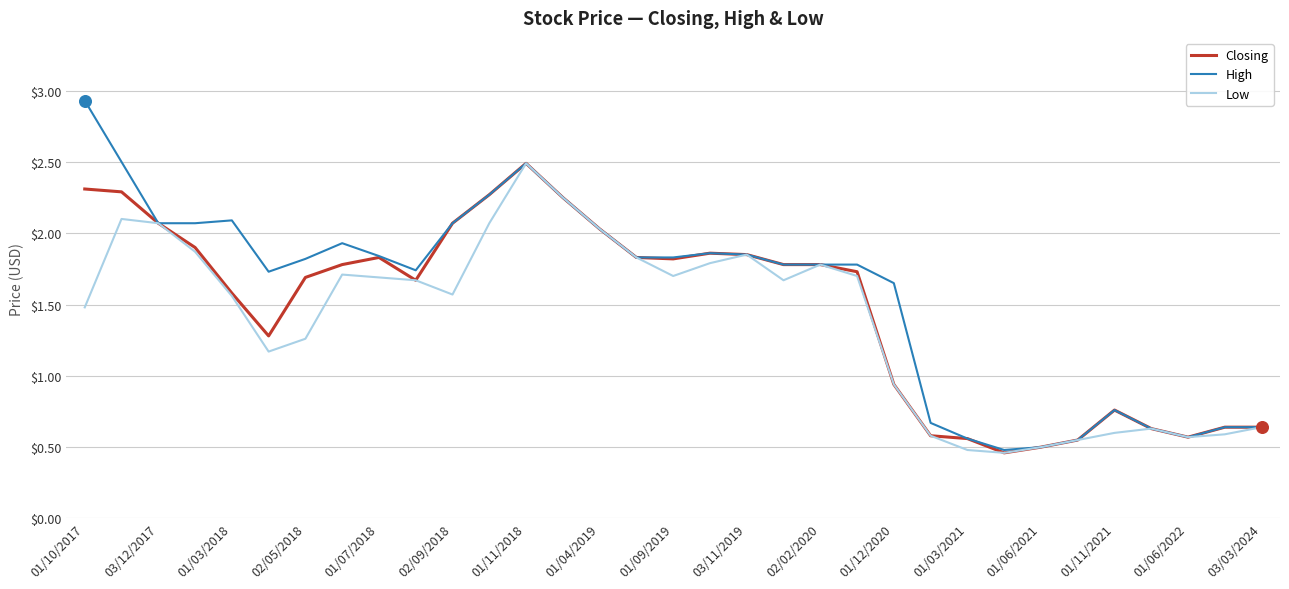

Which series has the largest range (max minus min)?

High